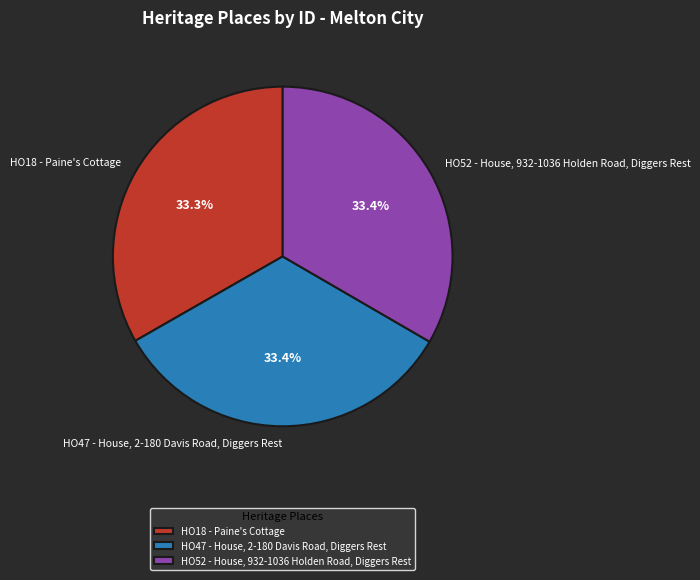

To the nearest percent, what portion does HO18 - Paine's Cottage represent?

33%